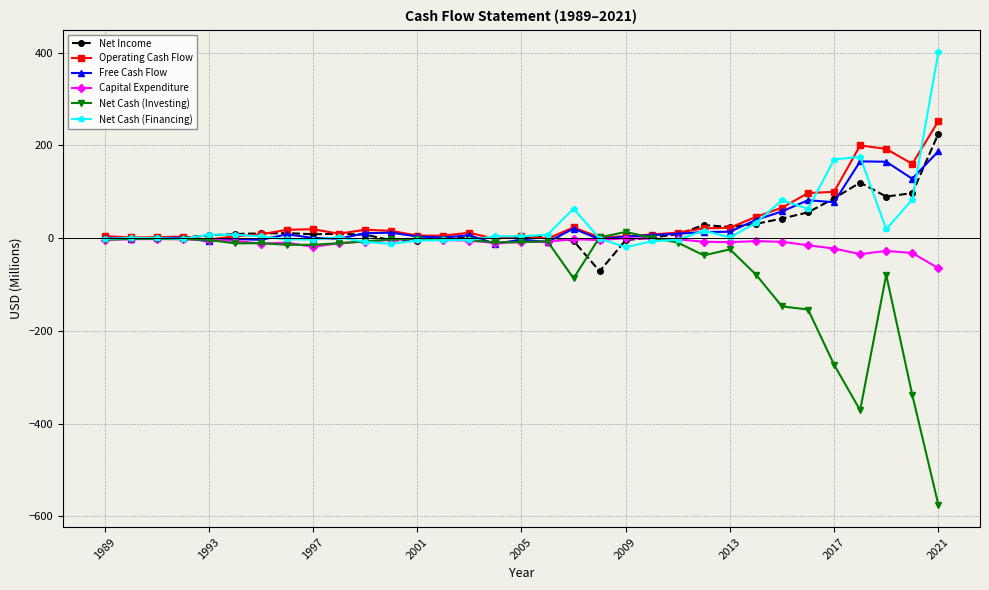

What is the highest value of the Capital Expenditure series?

-0.3